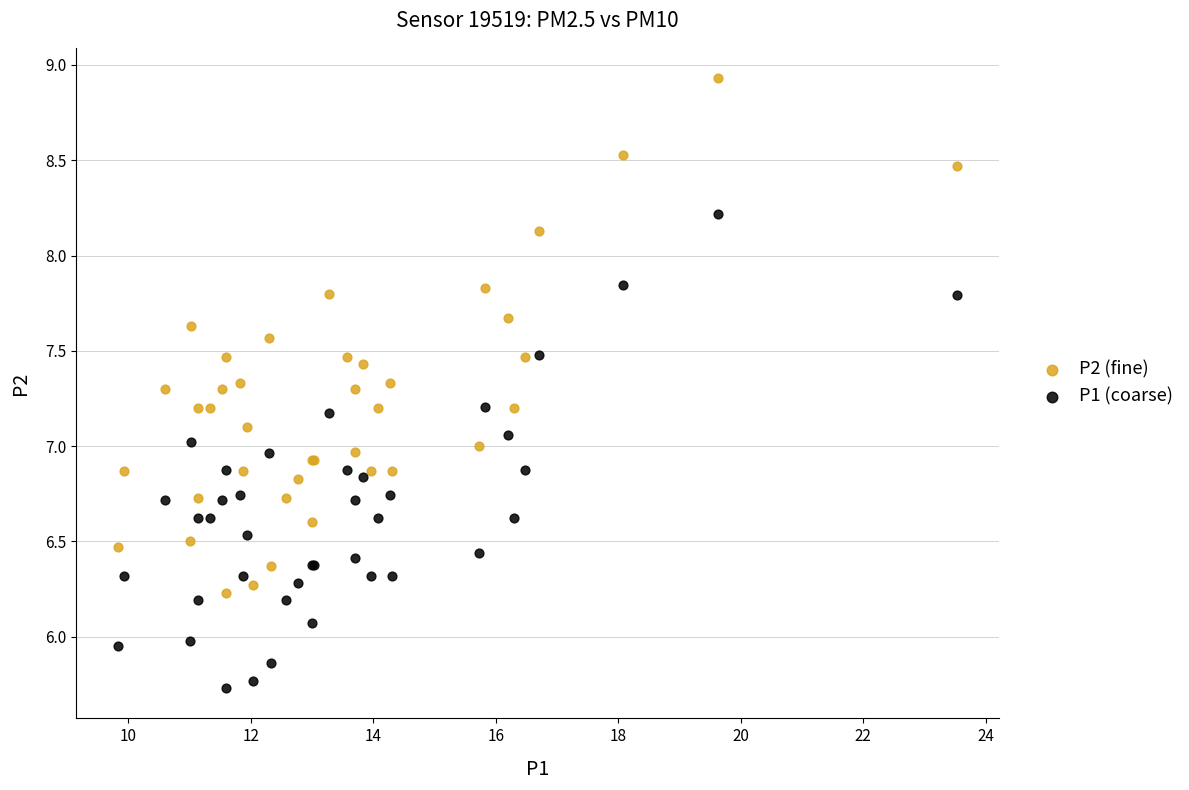

Which series contains the highest Y value?

P2 (fine)